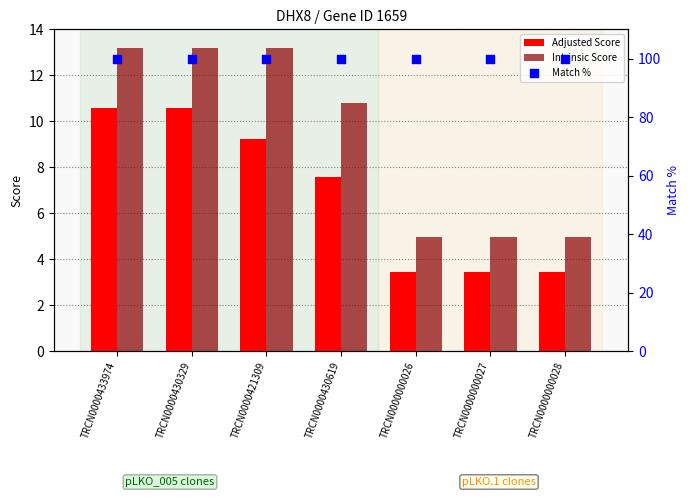

What is the total value across all series at TRCN0000000027?

108.4